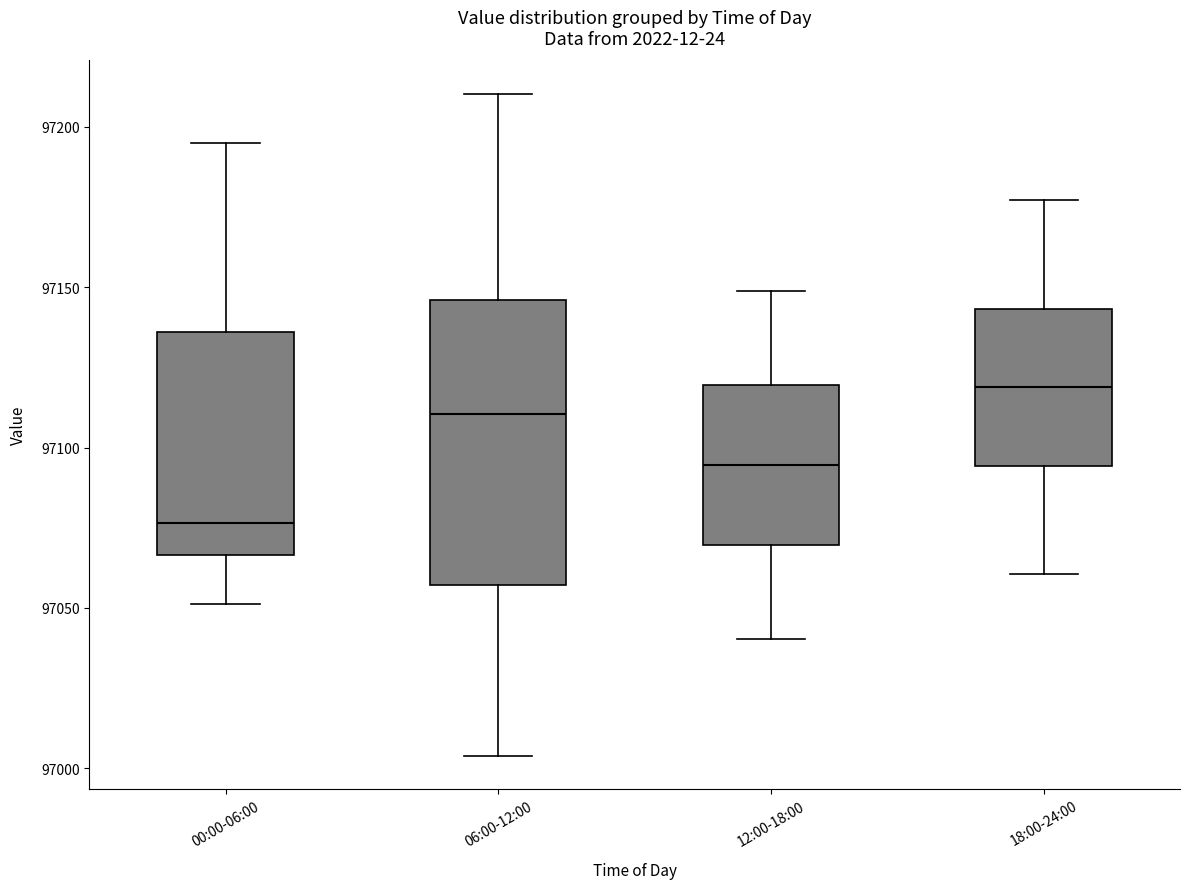

Comparing the boxes themselves (not the whiskers), which one is the tallest?

06:00-12:00